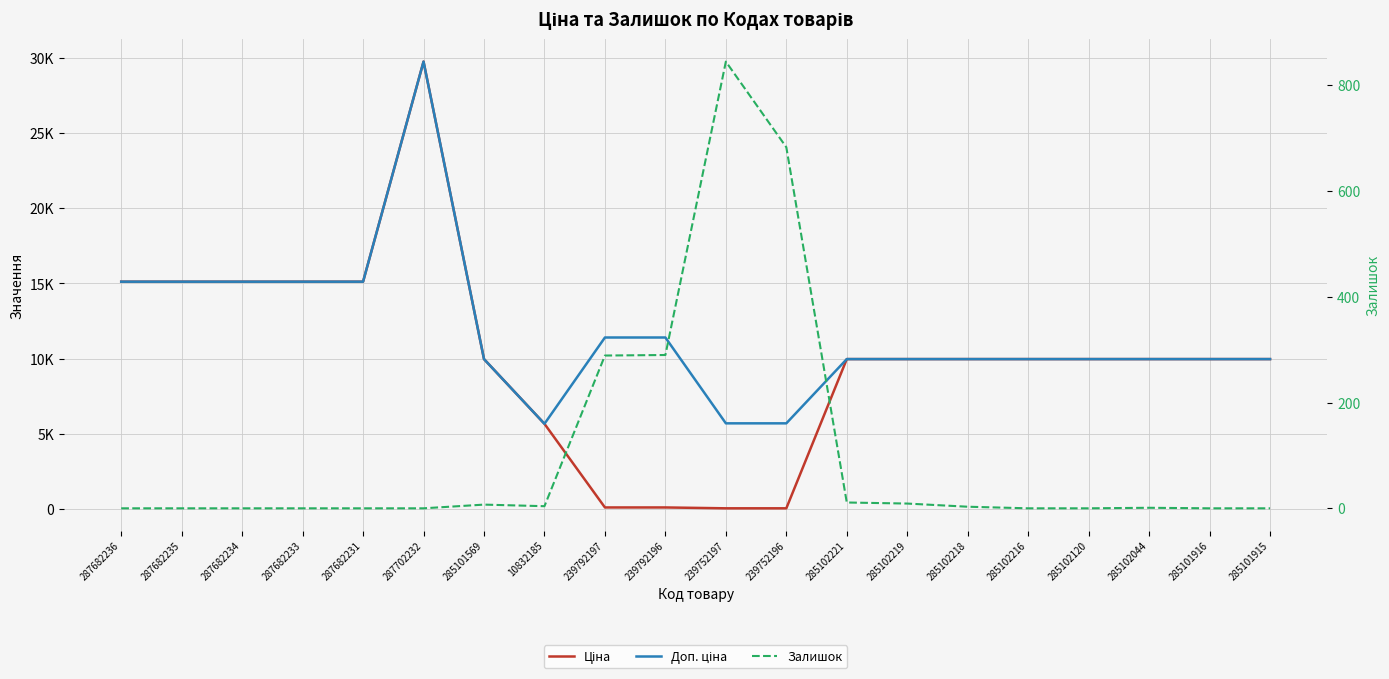

At which category does Ціна reach its first local peak?

287702232